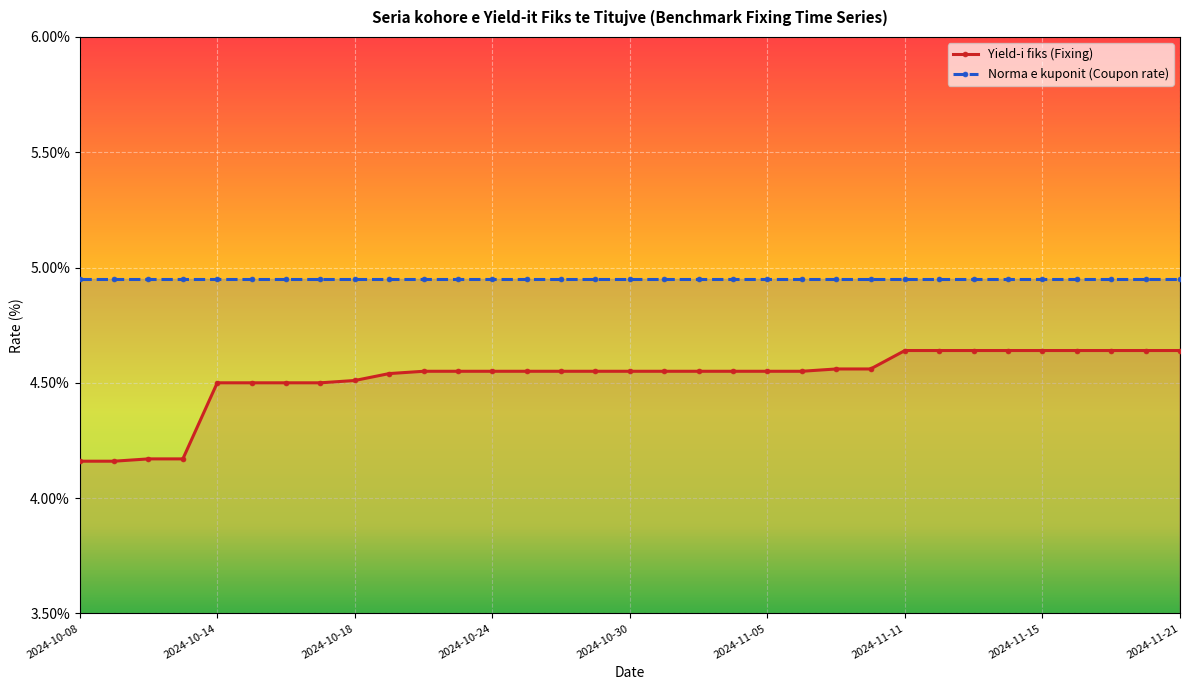

What is the difference between the maximum and minimum values?

0.5